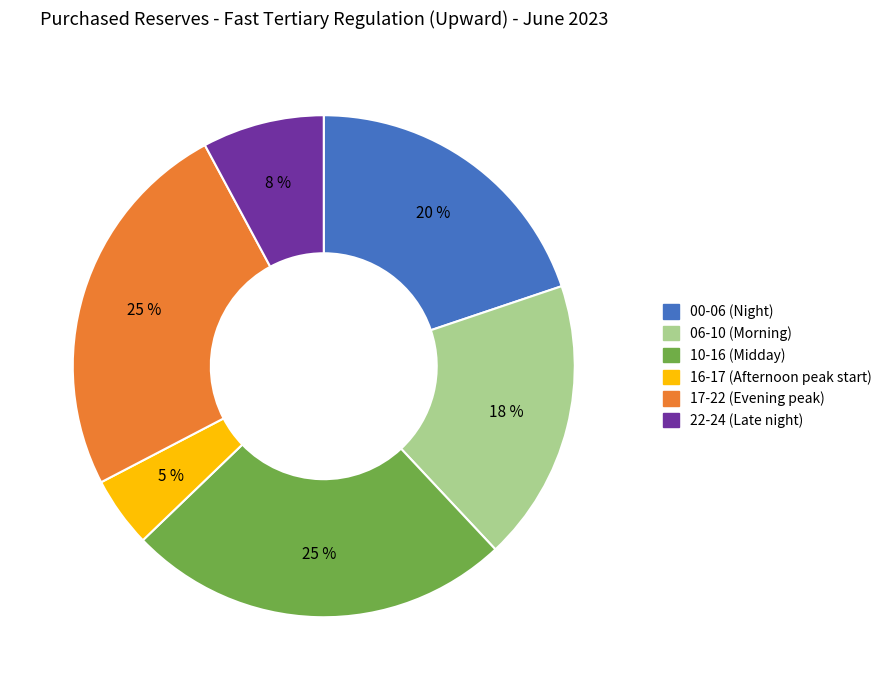

Does 17-22 (Evening peak) represent more than half of the total?

No